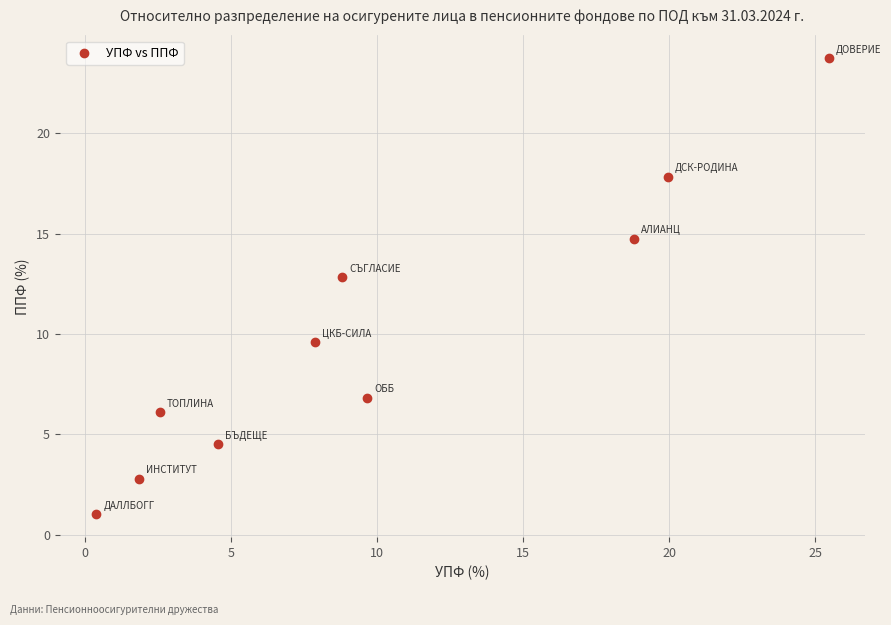

What Y value in the scatter plot is closest to 12?

12.8